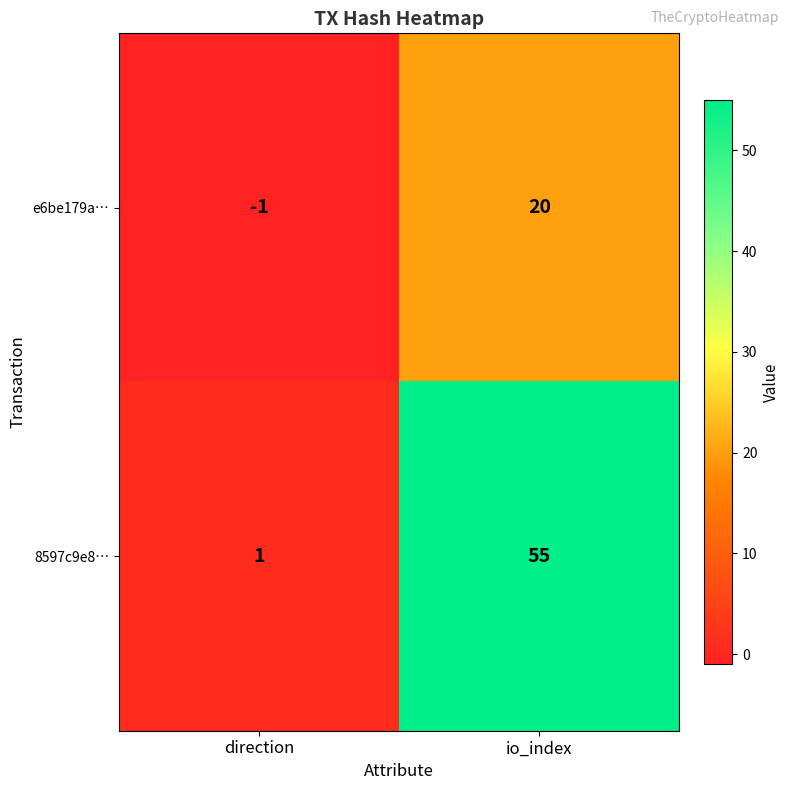

Rank the series by their maximum value, from lowest to highest.

e6be179a…, 8597c9e8…